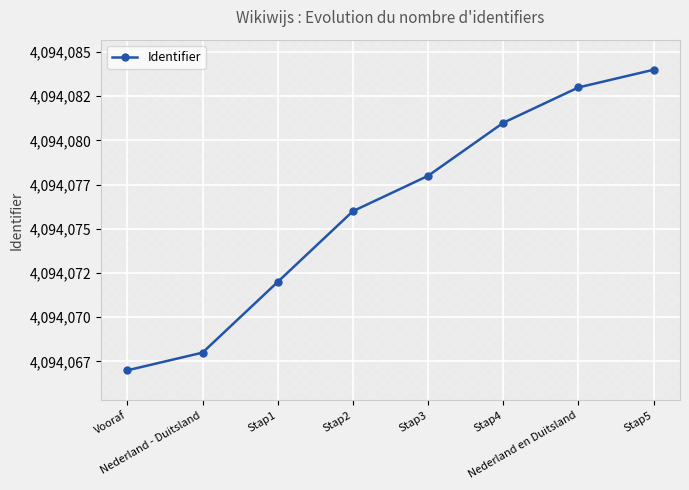

Rank the categories by value from highest to lowest.

Stap5, Nederland en Duitsland, Stap4, Stap3, Stap2, Stap1, Nederland - Duitsland, Vooraf